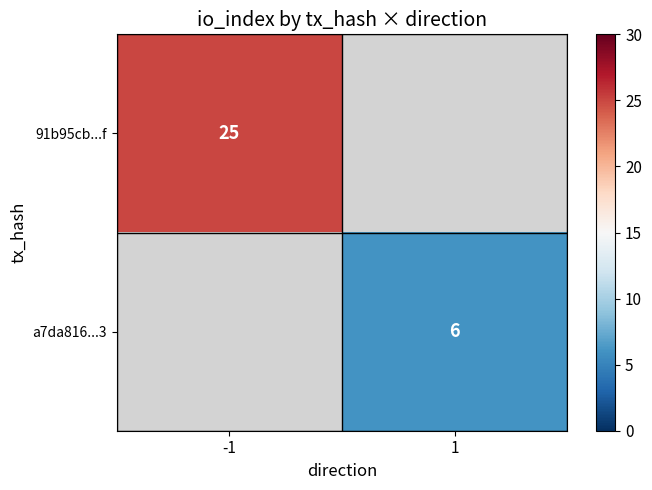

Rank the categories by a7da816...3 value from highest to lowest.

-1, 1